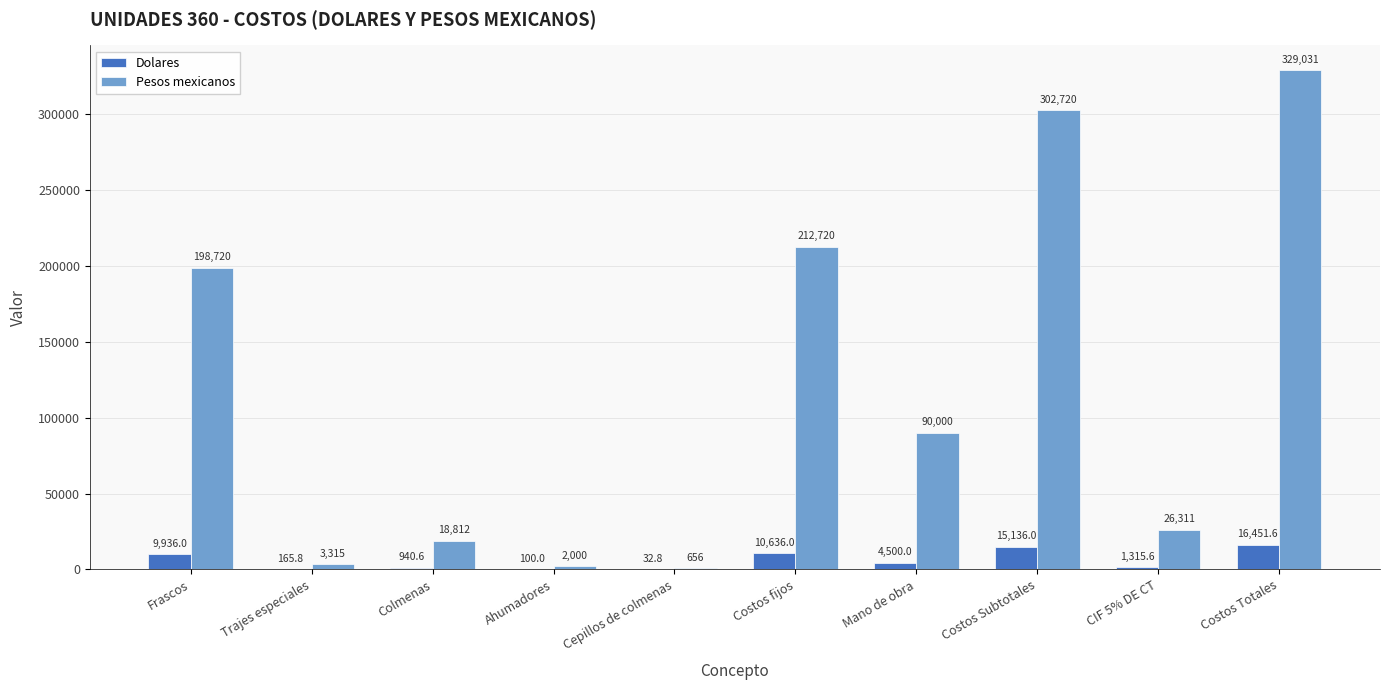

Reading right to left, what are all the values shown in this chart?

Dolares: Costos Totales=16451.6	CIF 5% DE CT=1315.6	Costos Subtotales=15136.0	Mano de obra=4500.0	Costos fijos=10636.0	Cepillos de colmenas=32.8	Ahumadores=100.0	Colmenas=940.6	Trajes especiales=165.8	Frascos=9936.0
Pesos mexicanos: Costos Totales=329031.2	CIF 5% DE CT=26311.2	Costos Subtotales=302720.0	Mano de obra=90000.0	Costos fijos=212720.0	Cepillos de colmenas=656.0	Ahumadores=2000.0	Colmenas=18812.0	Trajes especiales=3315.0	Frascos=198720.0